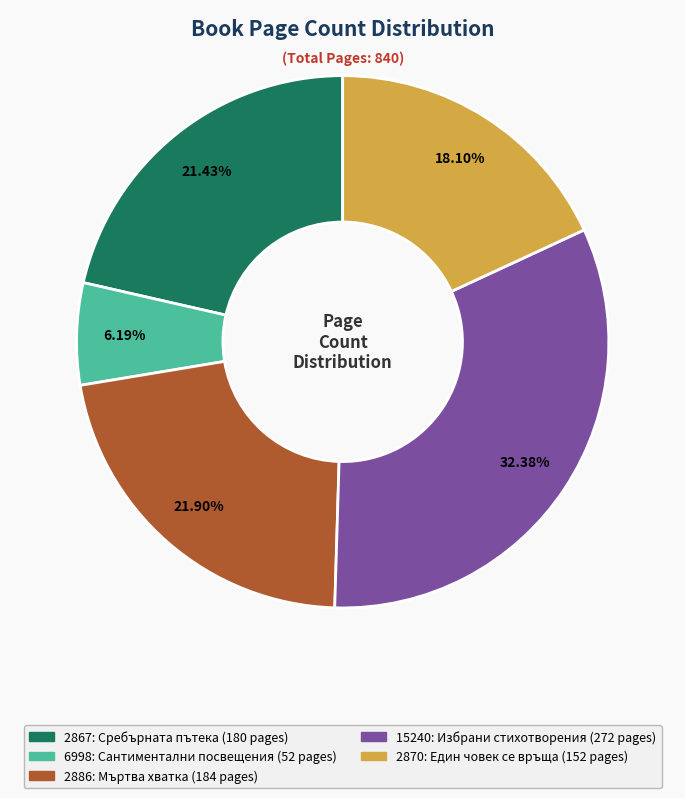

The 6998: Сантиментални посвещения slice represents 6% of the pie. True or false?

True